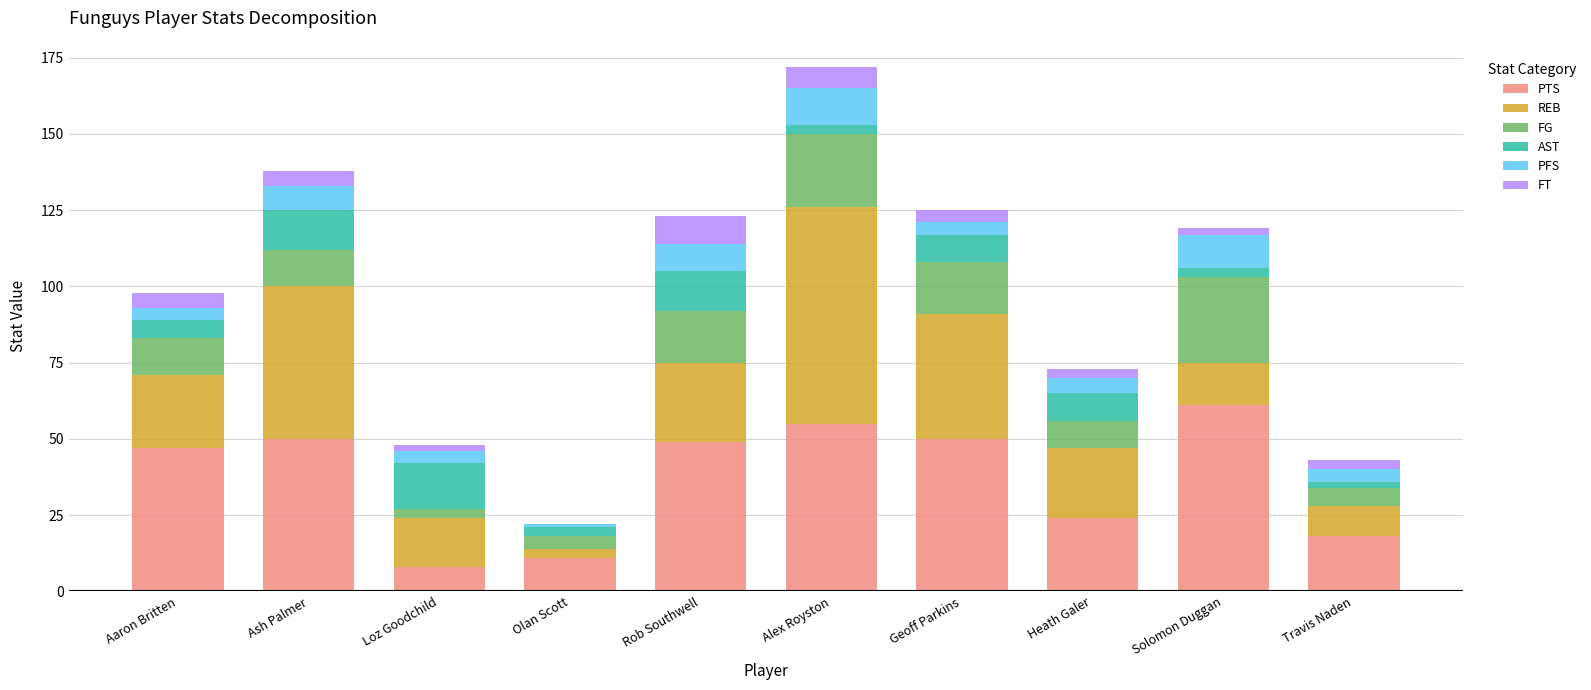

Count the number of data series in this chart.

6